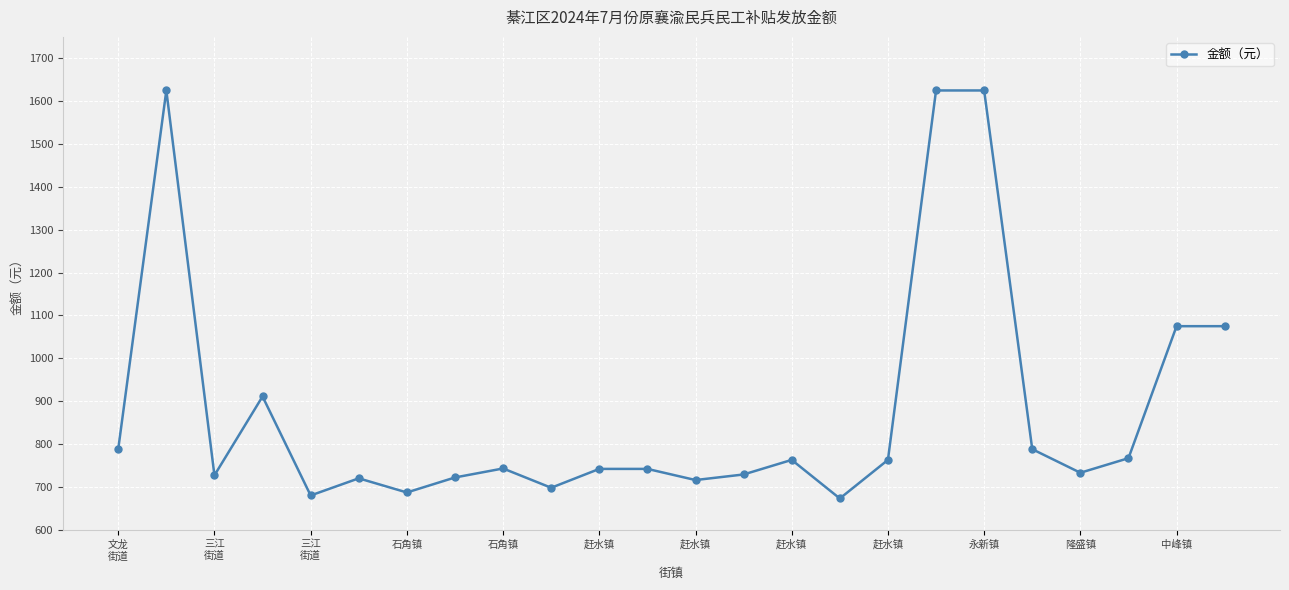

What is the maximum value shown in the chart?

1625